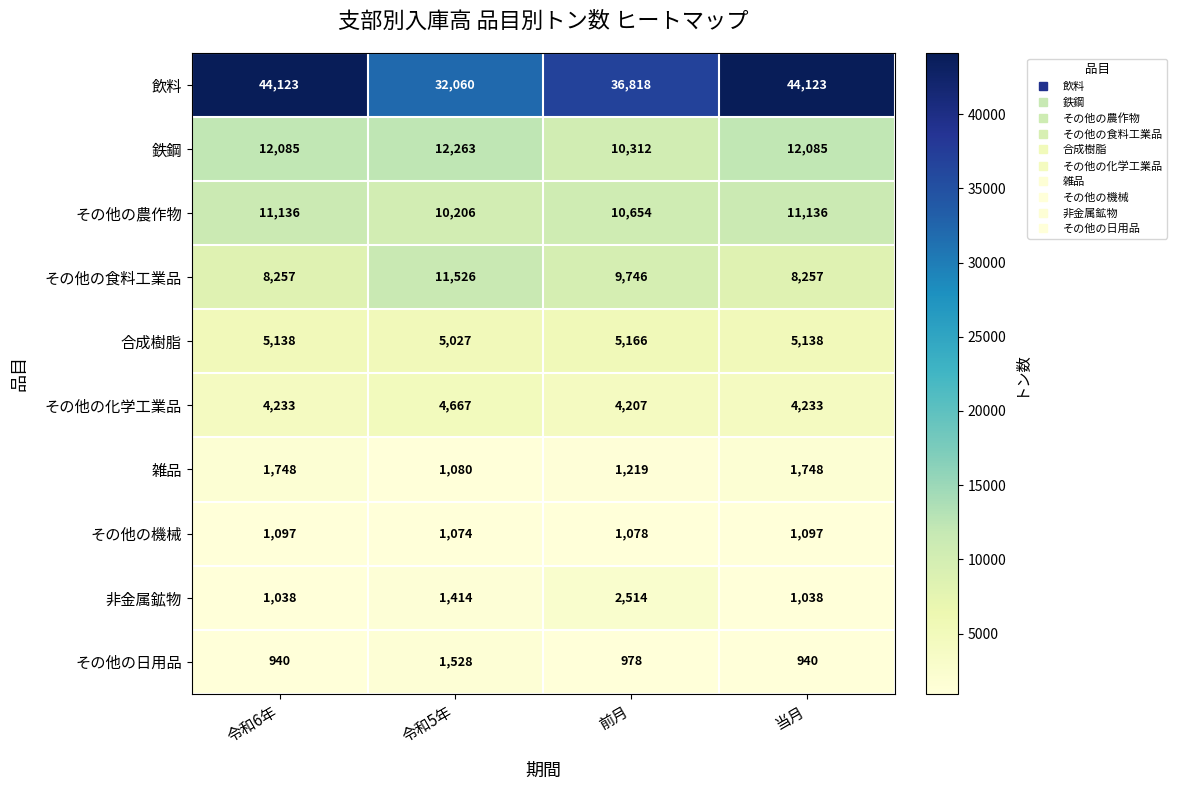

How many その他の食料工業品 values are between 8257 and 11526?

4